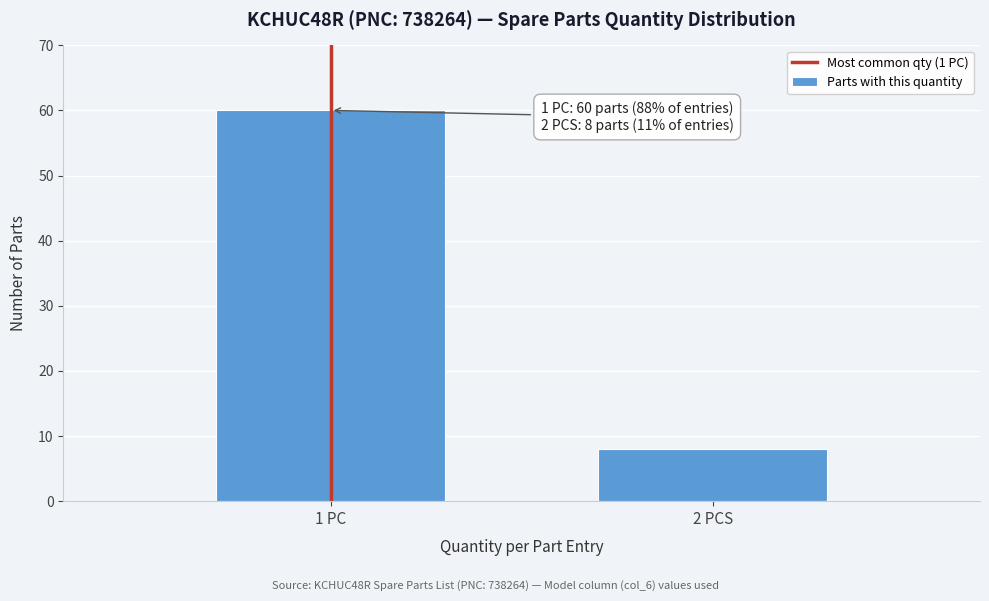

Reading left to right, what are all the values shown in this chart?

1 PC=60	2 PCS=8